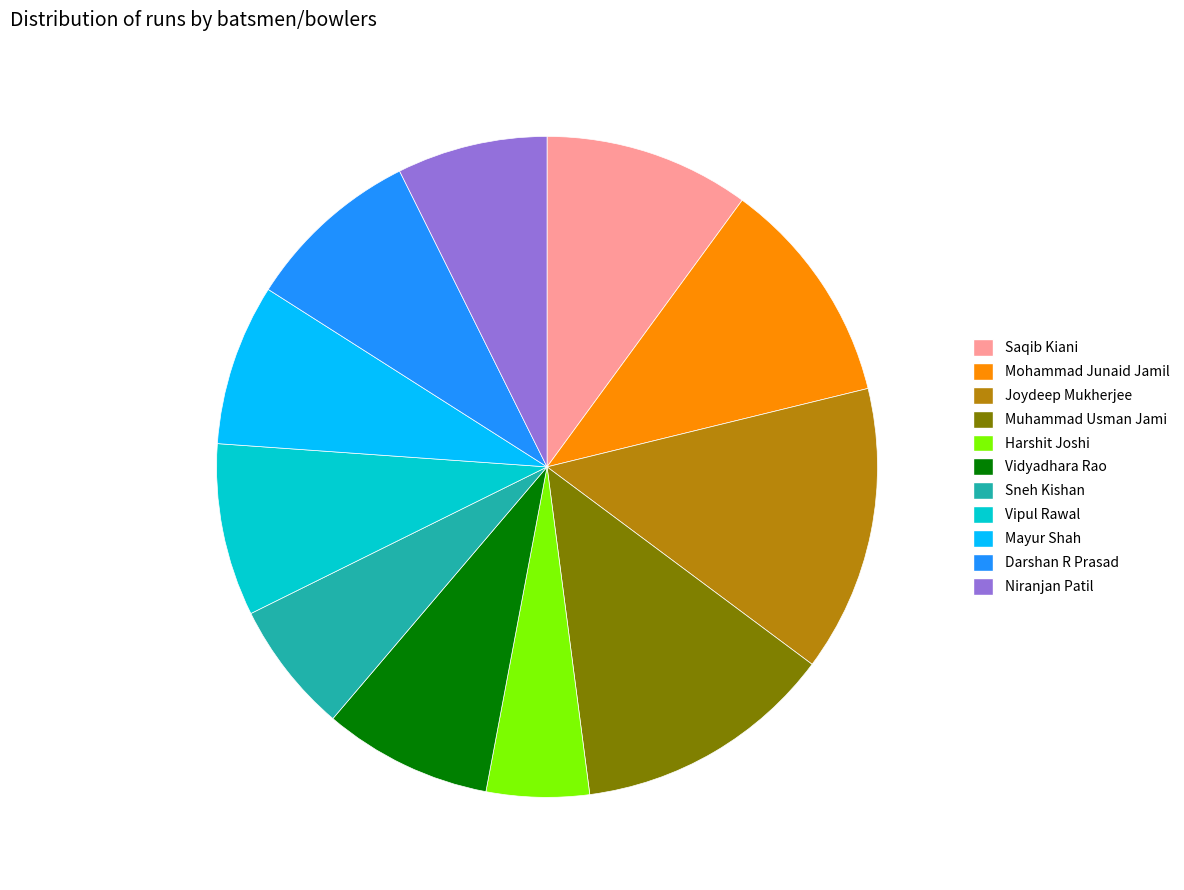

Count the number of slices in the pie.

11